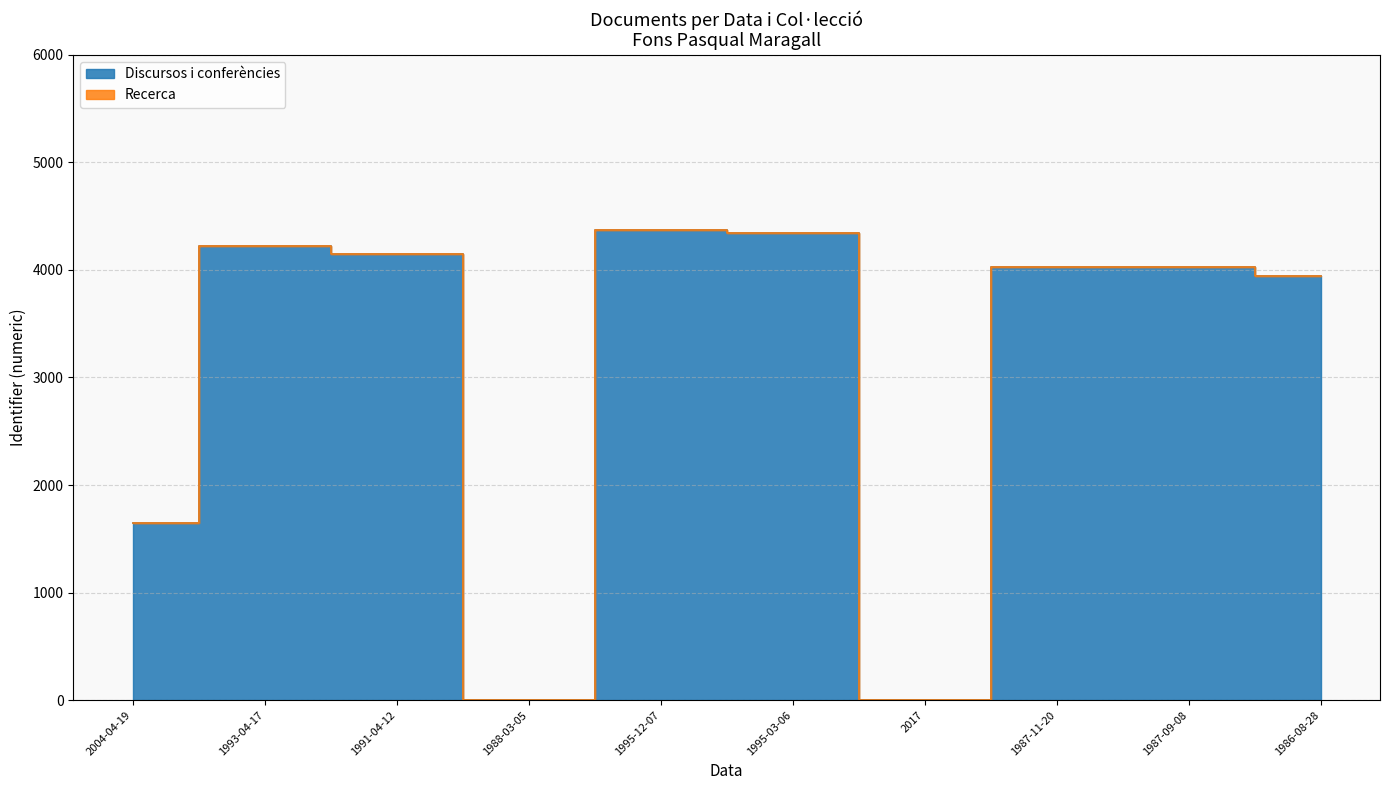

What is the value of the 3rd point from the left?

4149